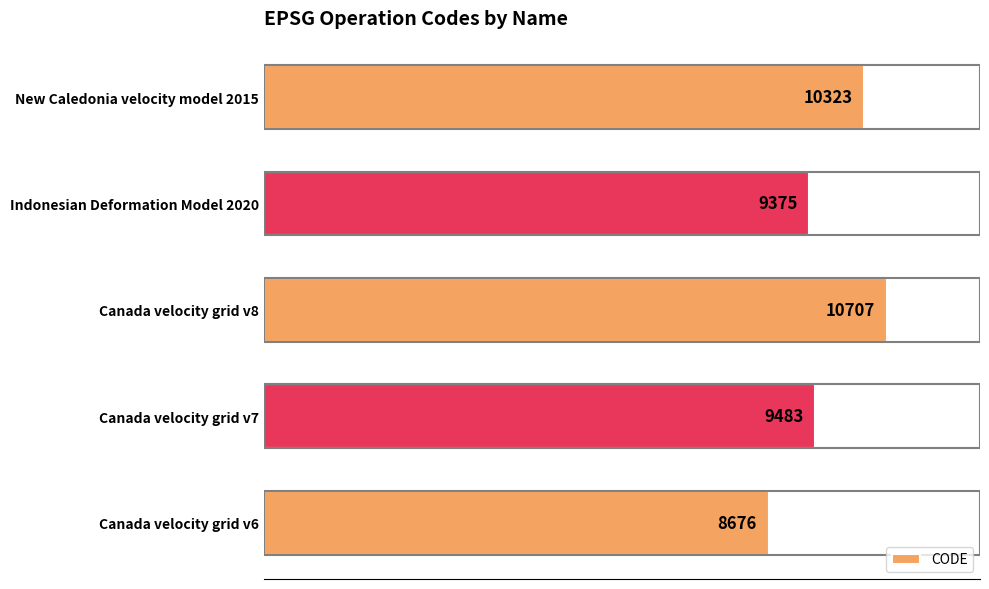

The chart shows a value of 5997 at New Caledonia velocity model 2015. True or false?

False